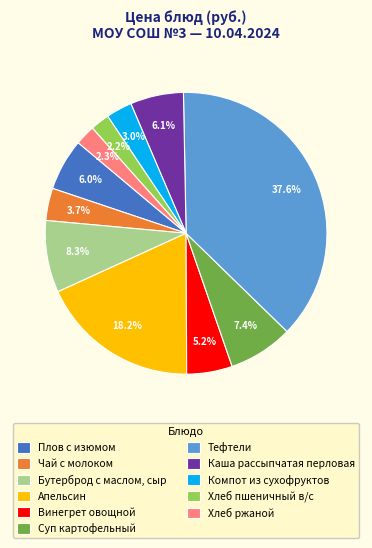

How many slices are in this pie chart?

11